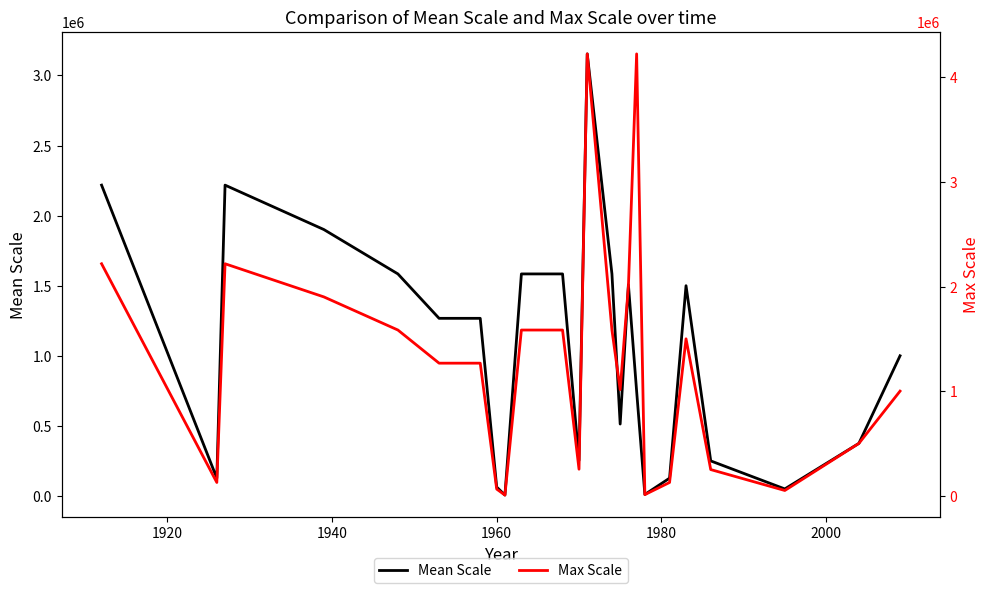

True or false: Max Scale has more than 0 interior local peaks.

True